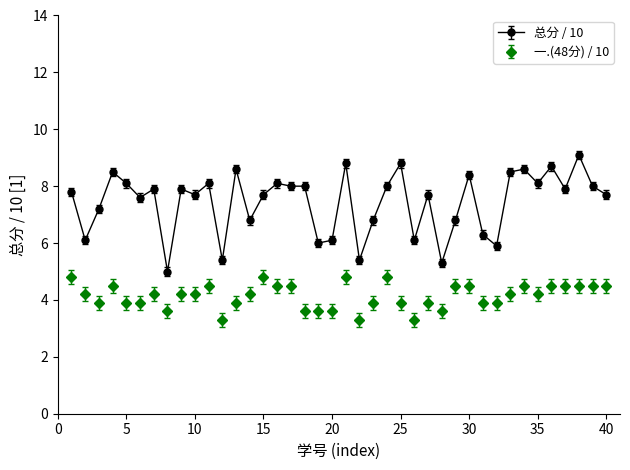

Which series has the widest spread of values?

总分 / 10